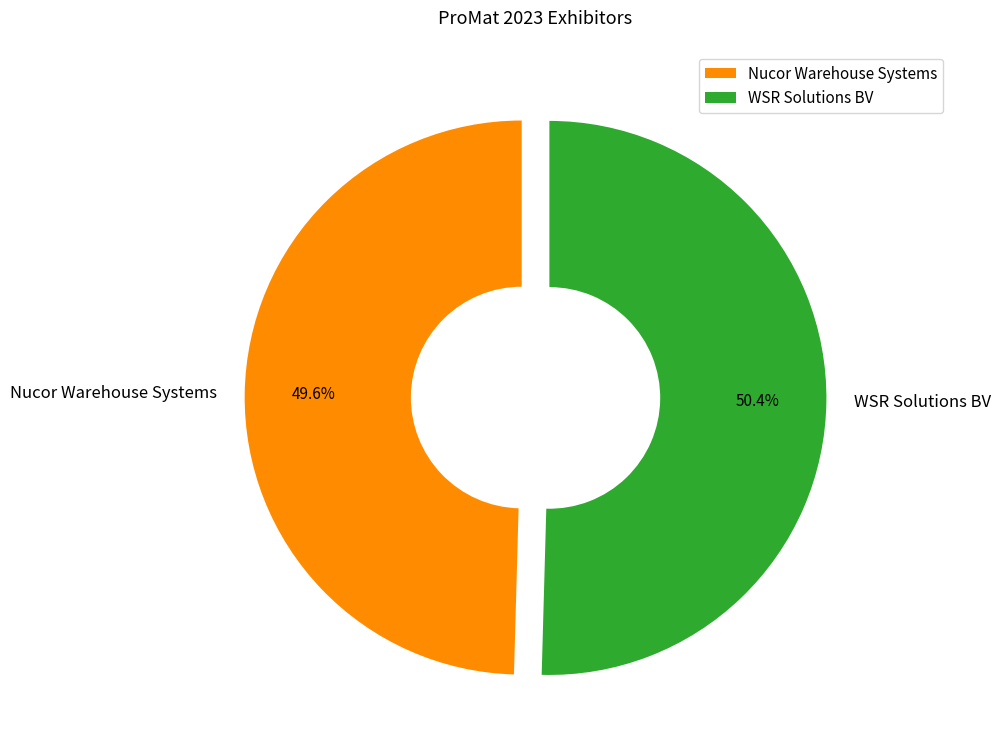

To the nearest percent, what is the difference between the Nucor Warehouse Systems and WSR Solutions BV slice percentages?

1%